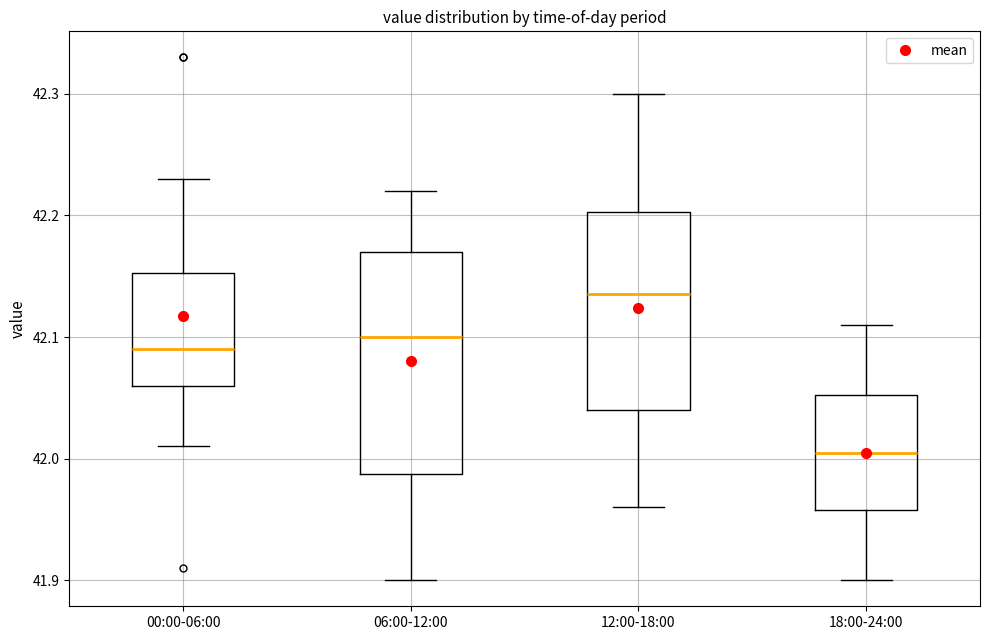

Where does the upper whisker of the box for 00:00-06:00 end on the y-axis? The values are not printed on the chart, so give them approximately, as read against the axis.

42.23